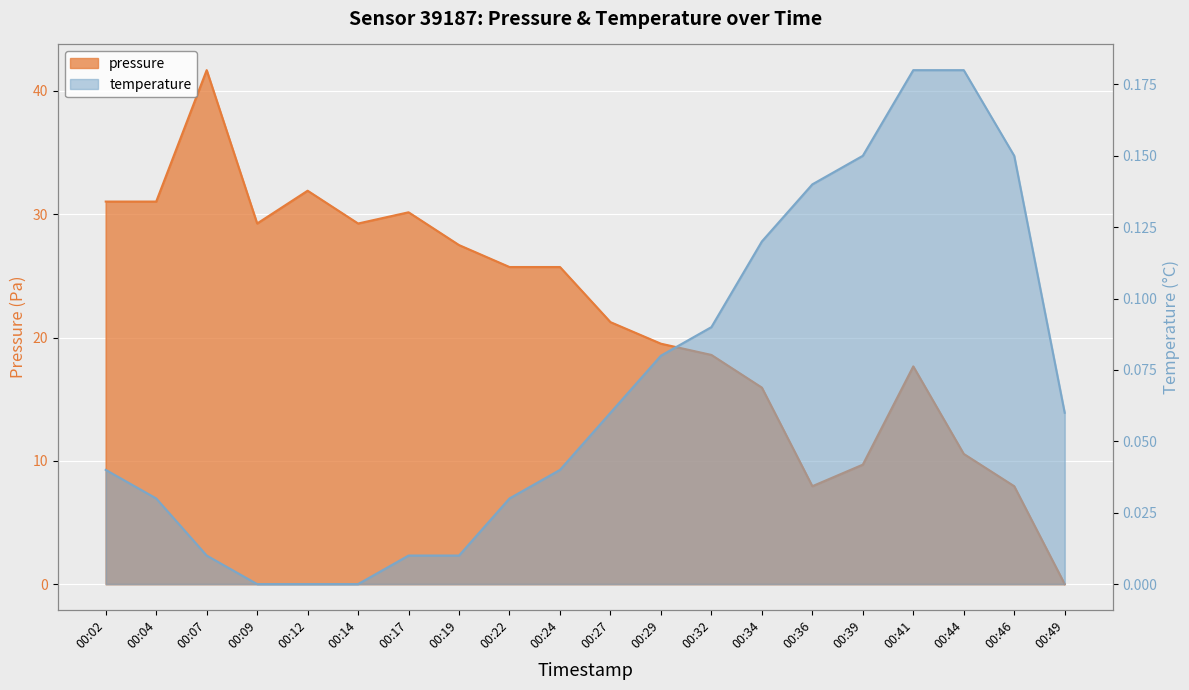

How many interior local peaks does the pressure series have?

4